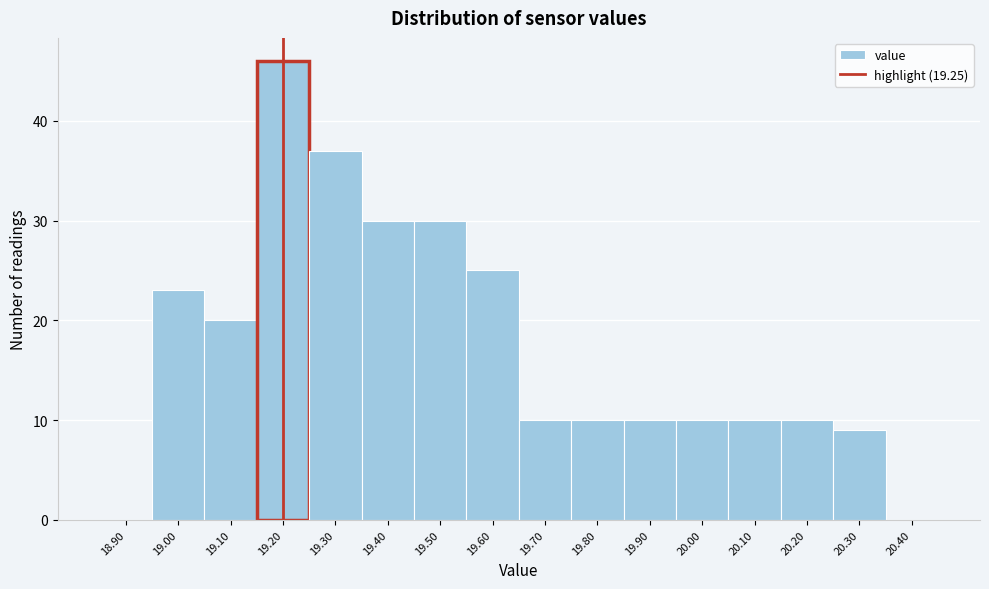

Reading left to right, list all the values displayed in this chart.

18.90=0	19.00=23	19.10=20	19.20=46	19.30=37	19.40=30	19.50=30	19.60=25	19.70=10	19.80=10	19.90=10	20.00=10	20.10=10	20.20=10	20.30=9	20.40=0